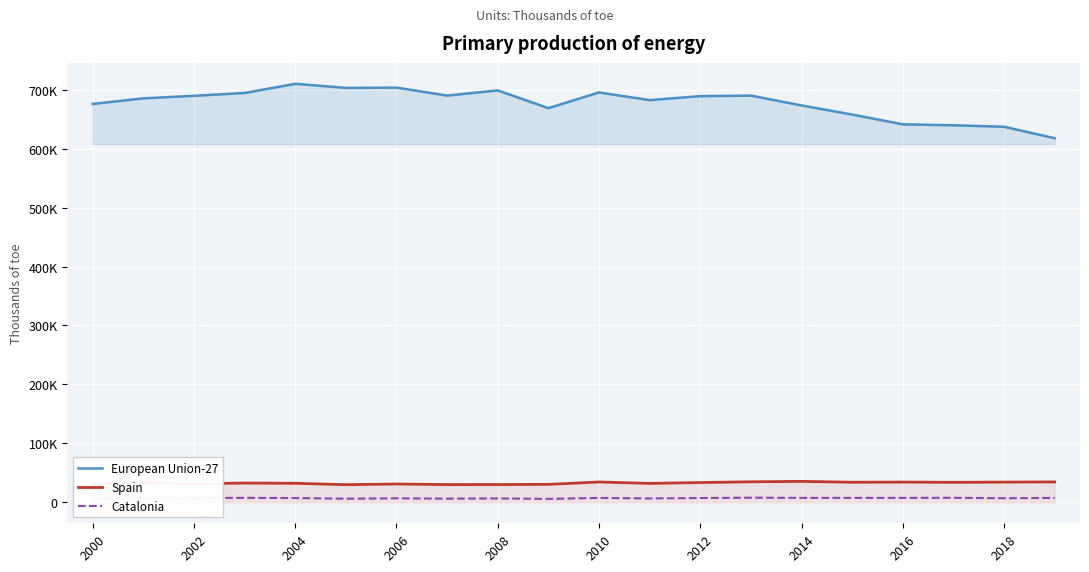

At which label does Spain reach its peak?

2014